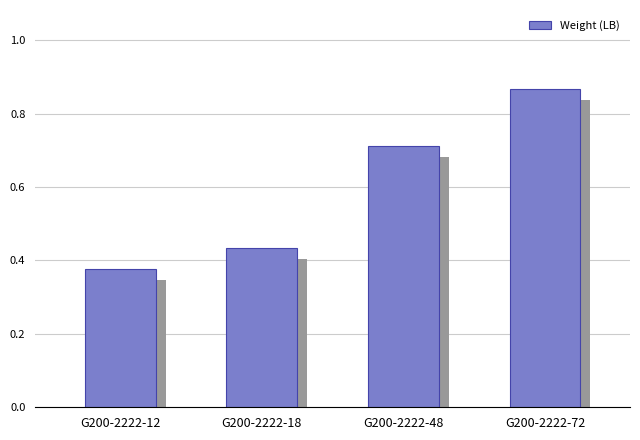

The value at G200-2222-18 is 0.3. True or false?

False